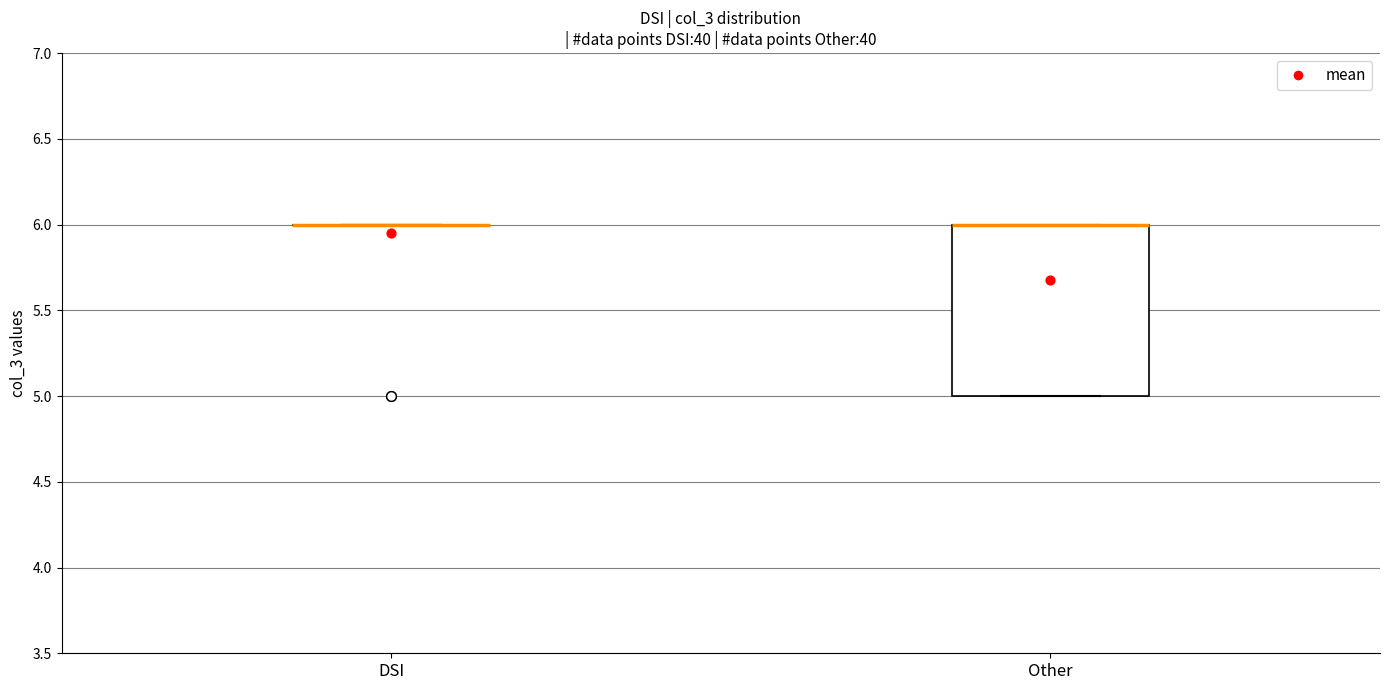

Reading left to right, read every box against the y-axis: the position of its median line, the range the box covers, and the ends of its whiskers. The values are not printed on the chart, so give them approximately, as read against the axis.

DSI: box collapsed to a line at 6, whiskers 6 to 6
Other: median 6 (drawn on the box's upper edge), box 5 to 6, whiskers 5 to 6